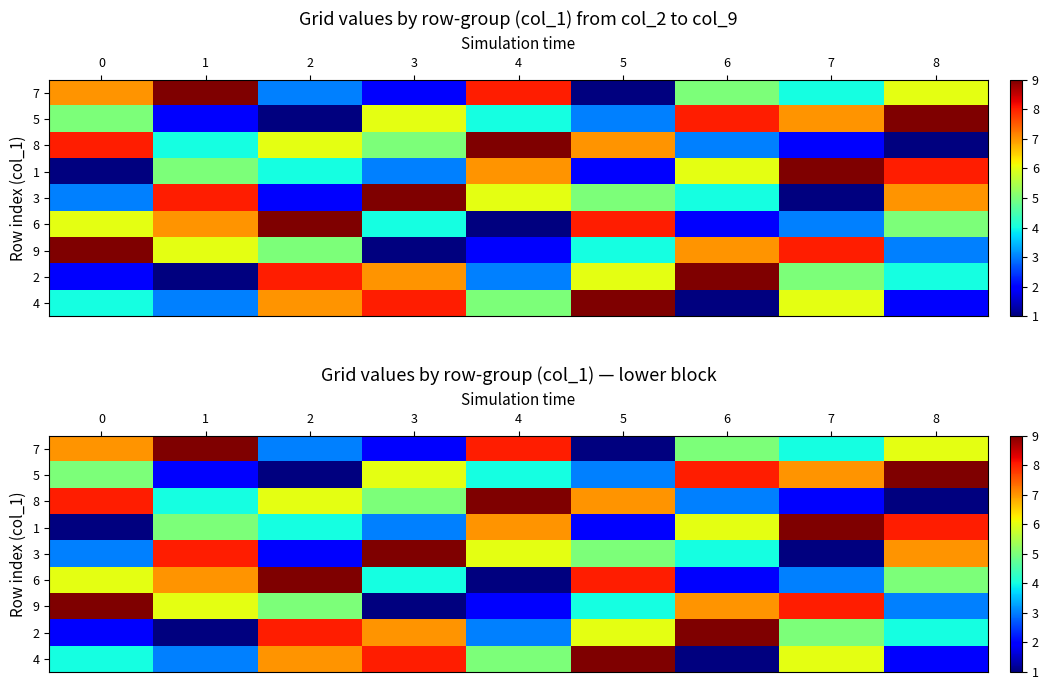

How many 3 values are between 3 and 7?

5